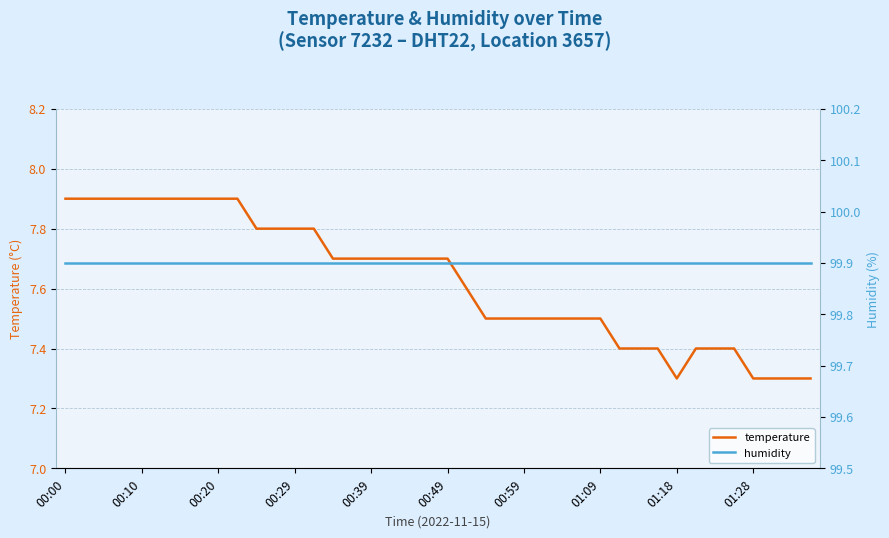

At 33, list the series in order from largest to smallest.

humidity, temperature